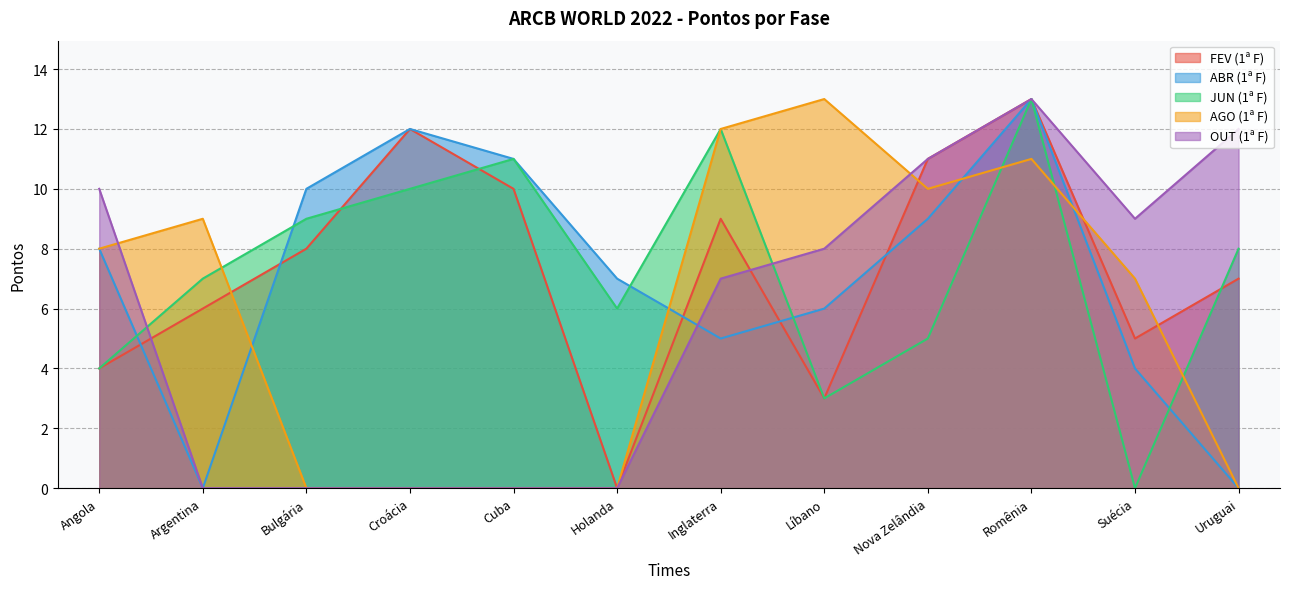

After their last crossing, which series has the higher values: FEV (1ª F) or AGO (1ª F)?

FEV (1ª F)